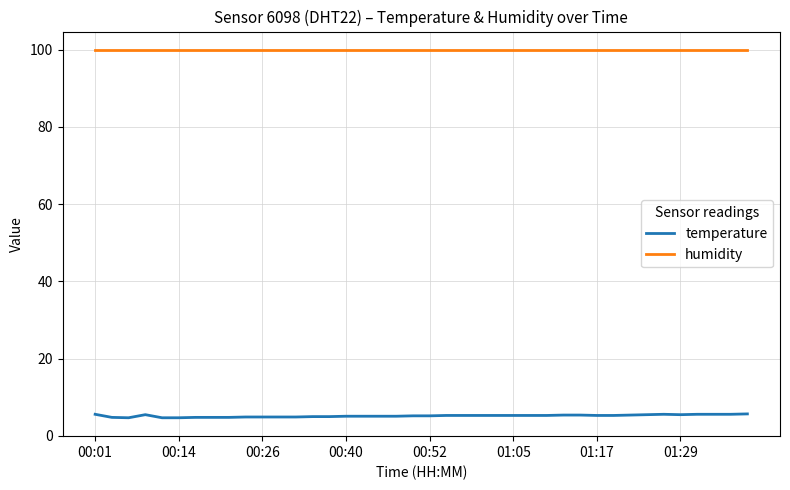

Which series has the largest total across all categories?

humidity